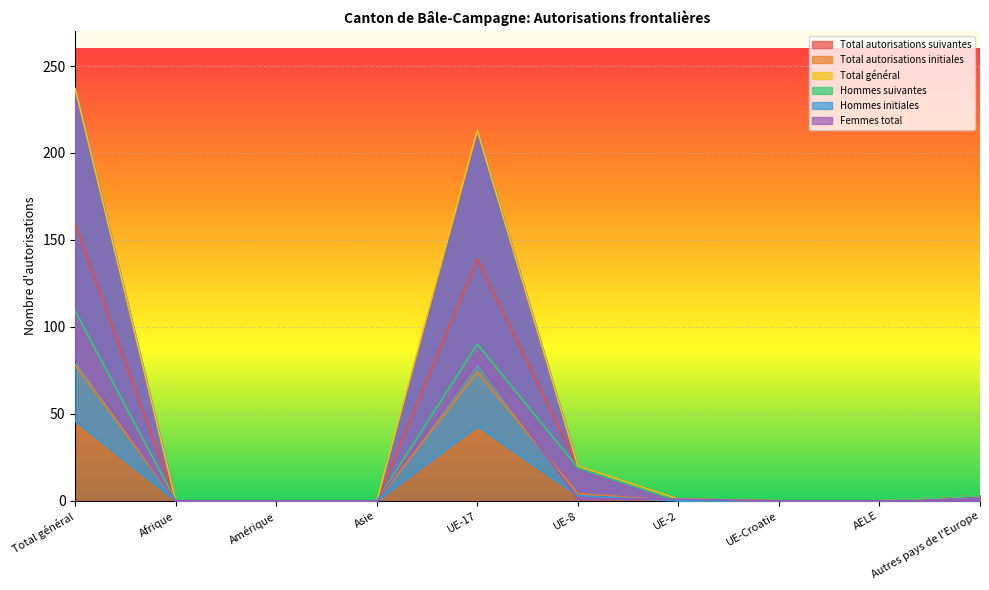

The Hommes initiales series shows 0 at UE-2. True or false?

True